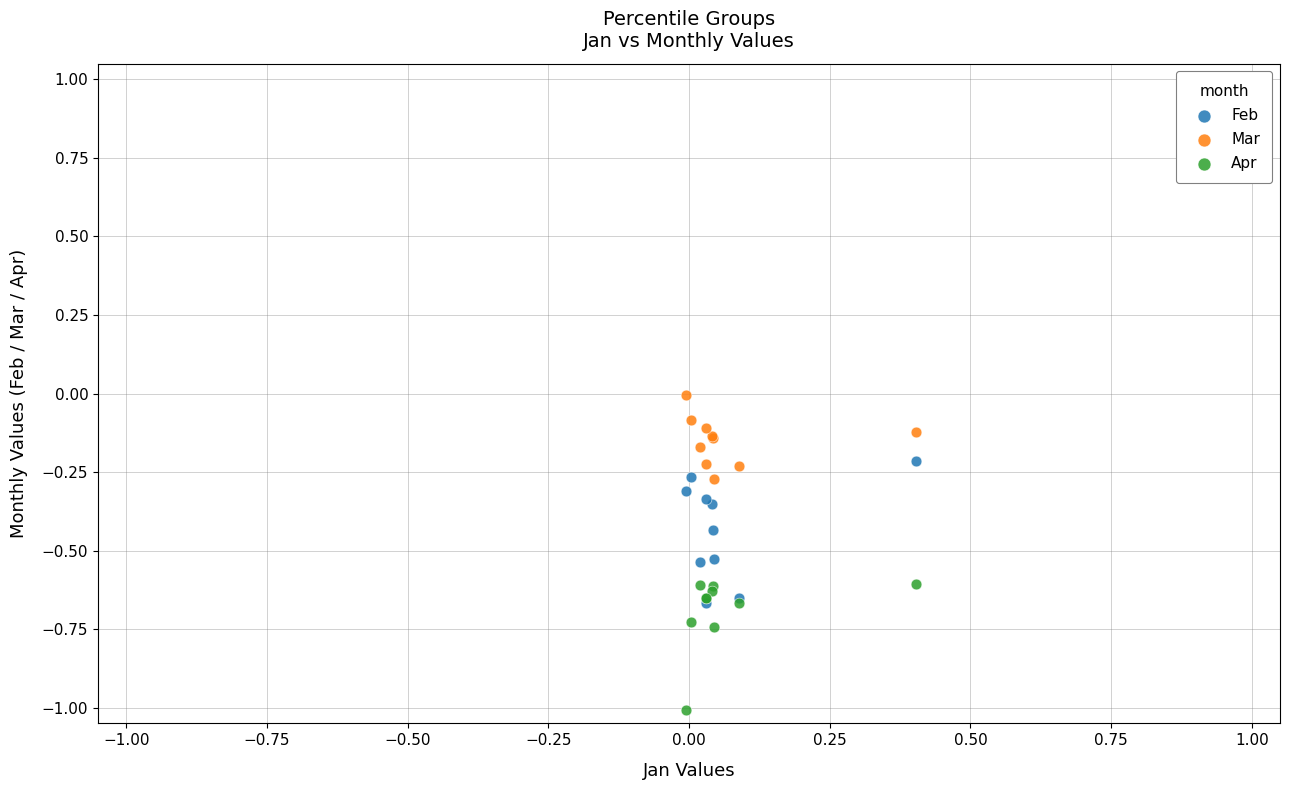

What are all the series names shown in the legend?

Feb, Mar, Apr